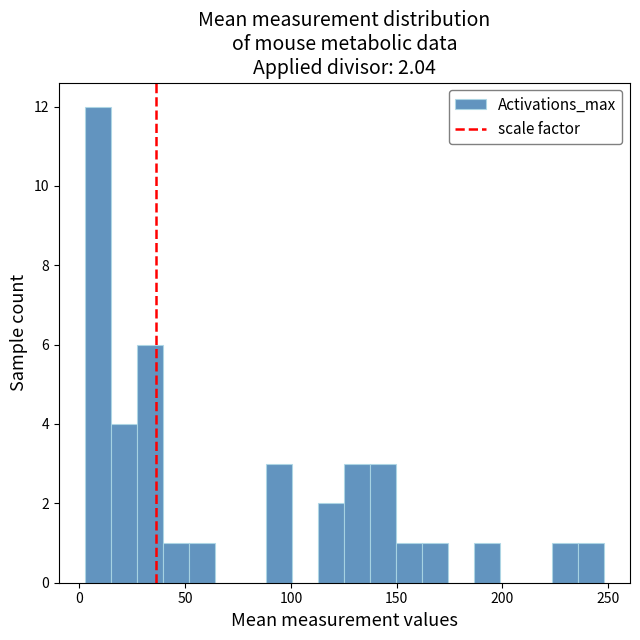

Read against the x-axis, roughly where is the centre of the tallest bar?

10